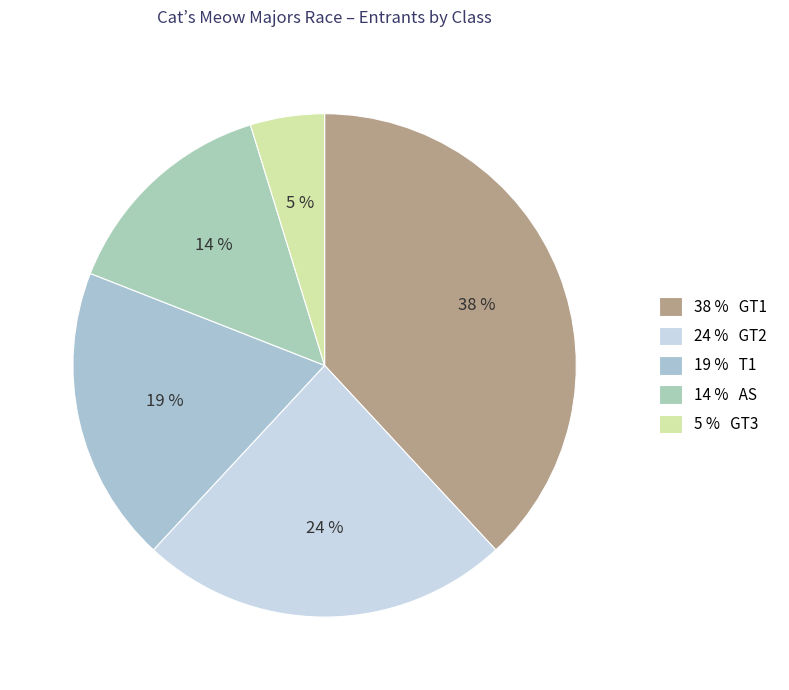

Which slice is the largest?

GT1